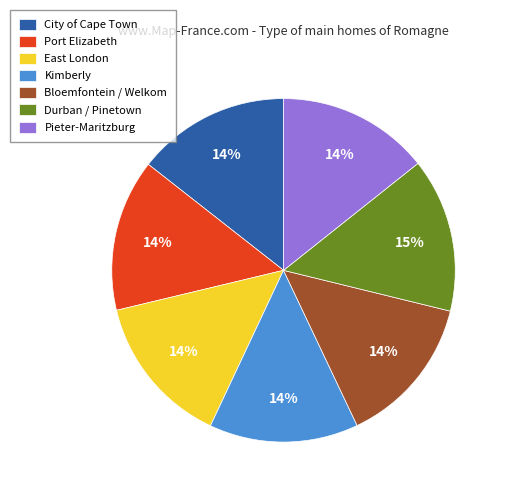

True or false: East London accounts for 14% of the total.

True